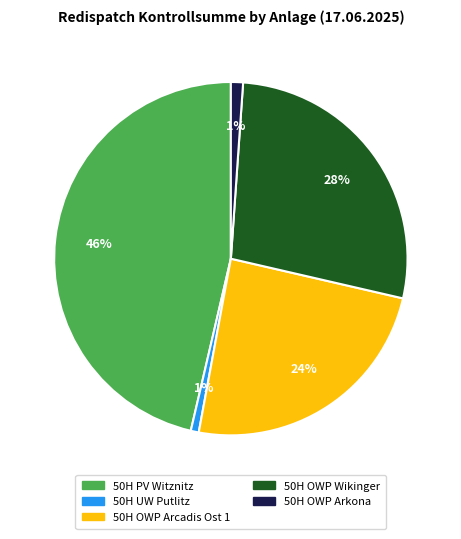

Which category has the biggest portion of the pie?

50H PV Witznitz